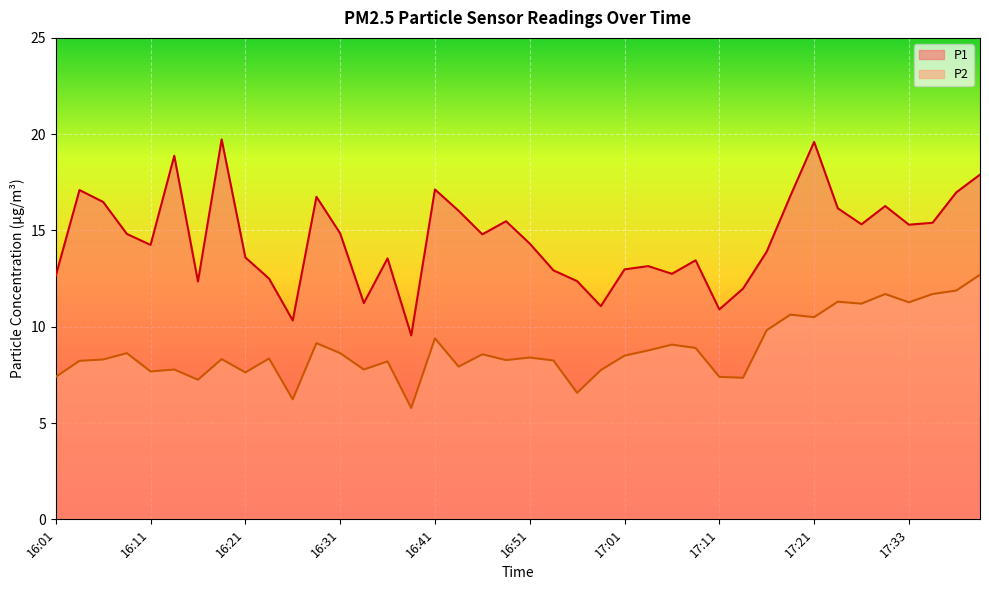

At which category is the sum across all series the highest?

17:40